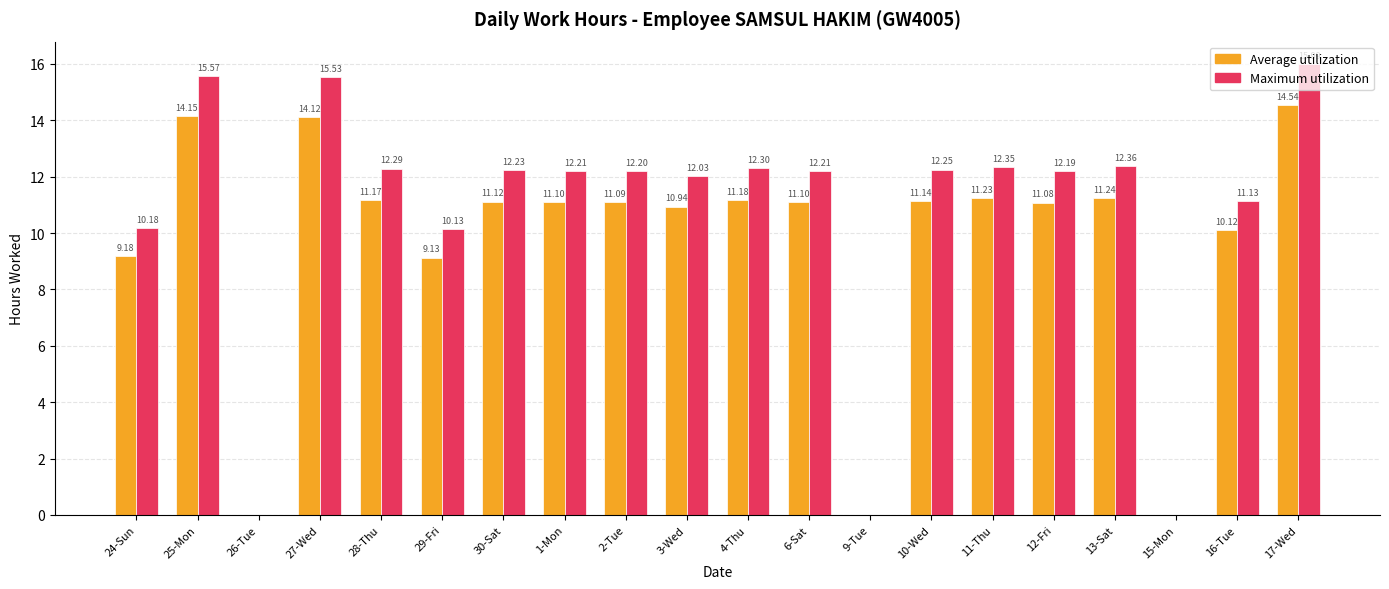

Does the chart contain stacked bars?

No